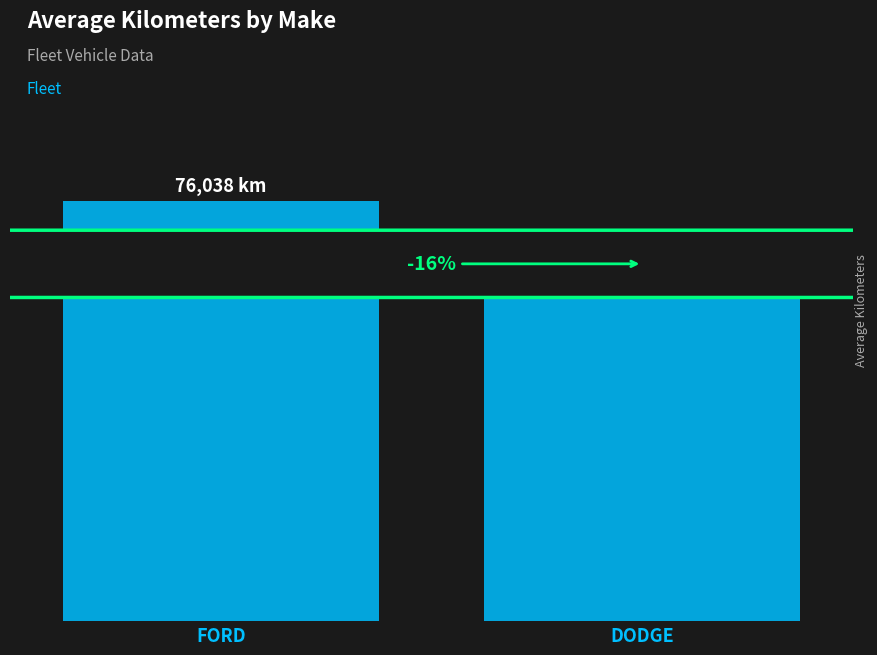

Is it true that the value at FORD is 76038?

True